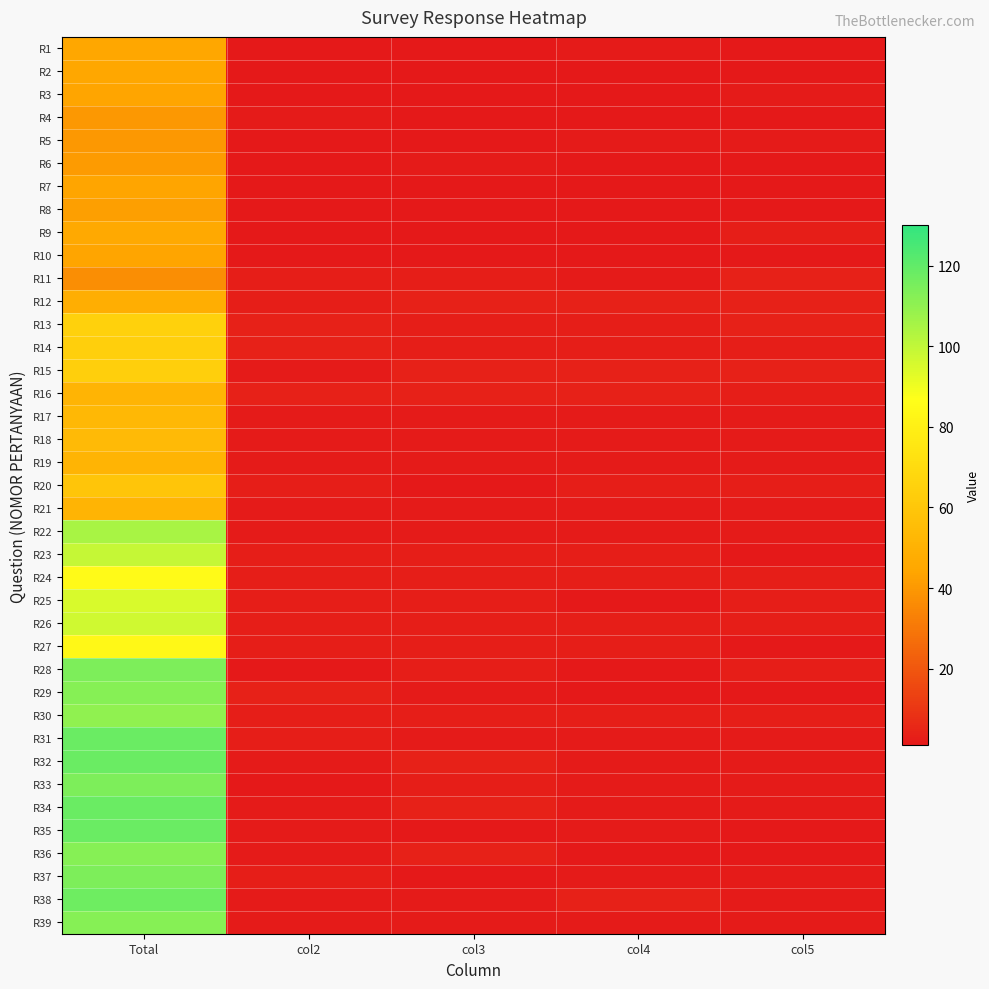

Which series has the largest range (max minus min)?

R35